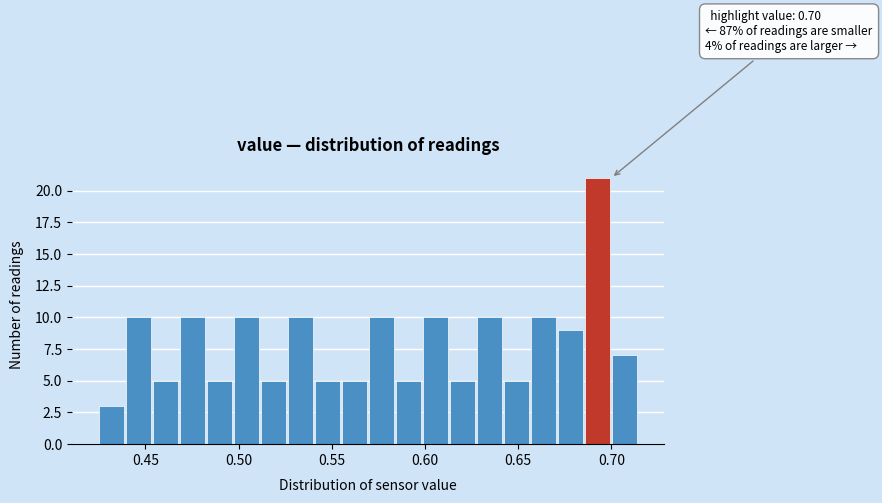

Read against the x-axis, roughly where is the centre of the tallest bar?

0.695